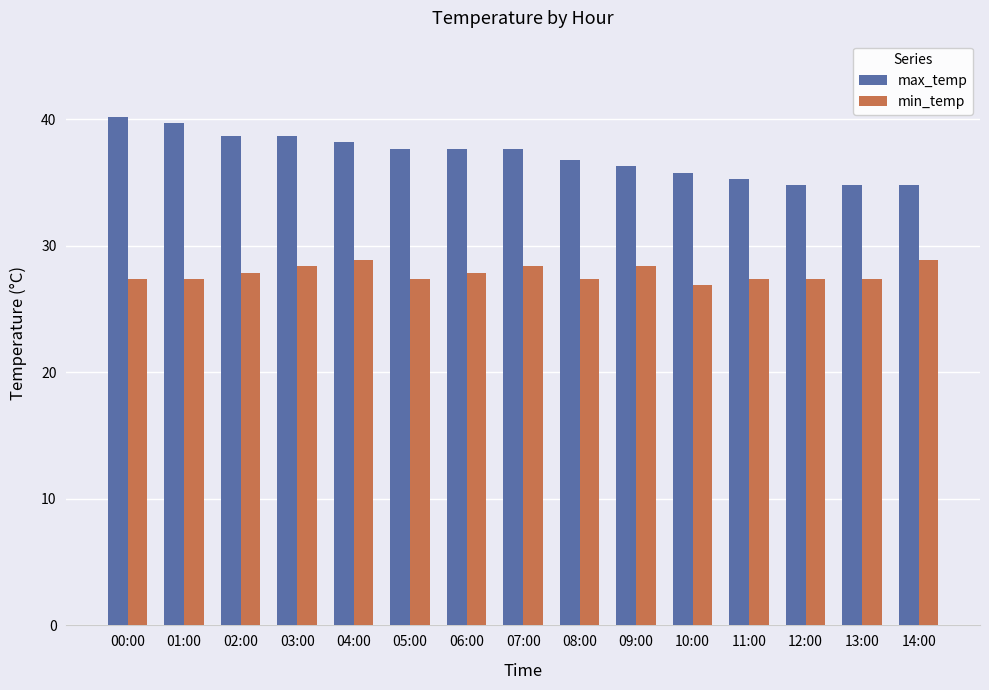

What is the minimum value shown in the chart?

26.9